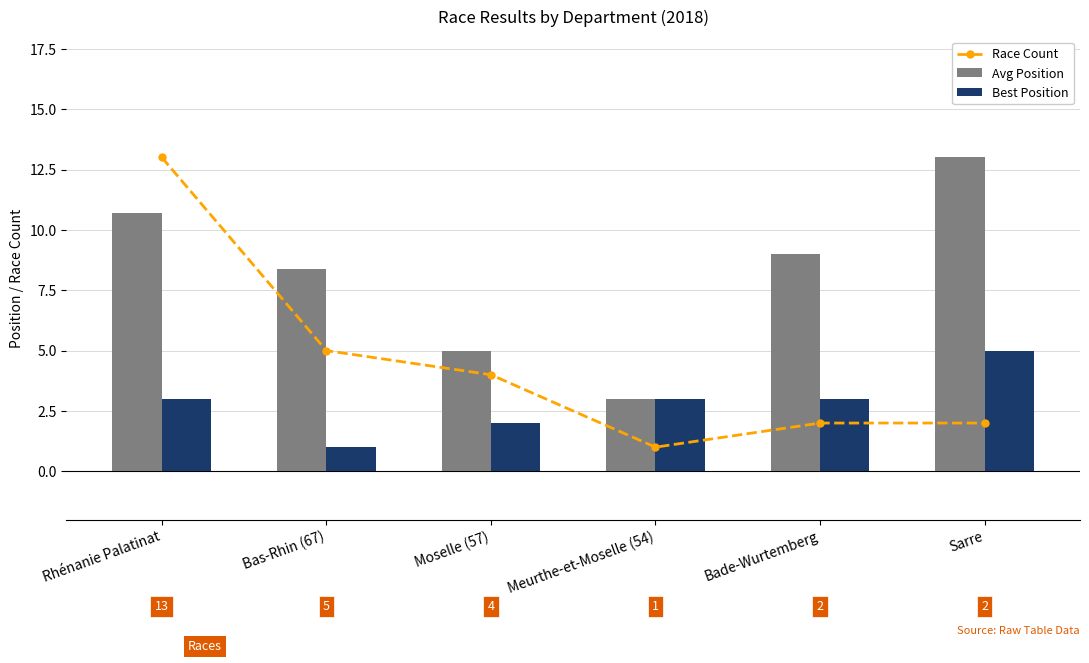

What is the difference between the maximum and minimum values in the Race Count series?

12.0